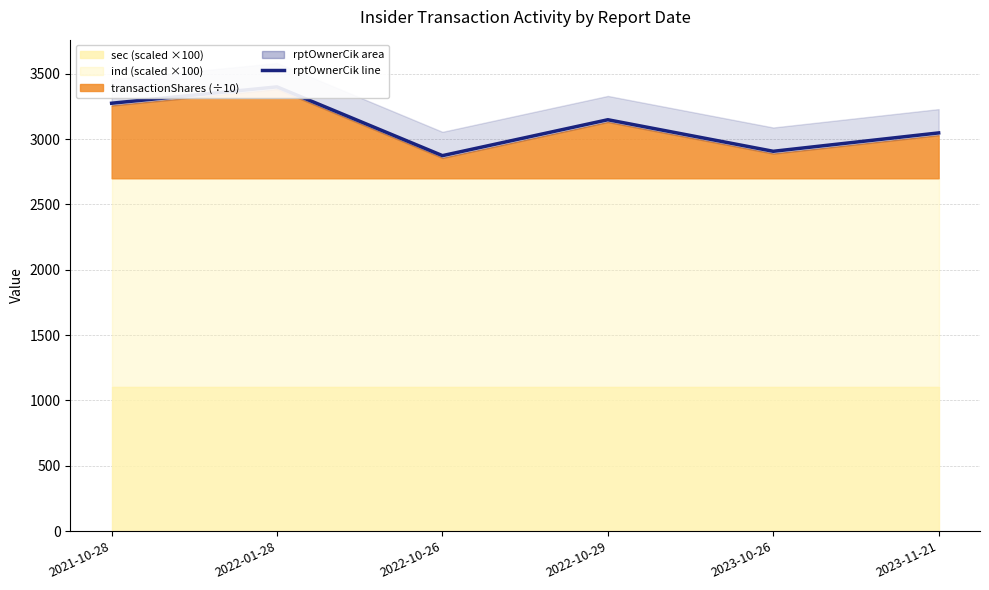

List the labels in order of value, largest first.

2022-01-28, 2021-10-28, 2022-10-29, 2023-11-21, 2023-10-26, 2022-10-26